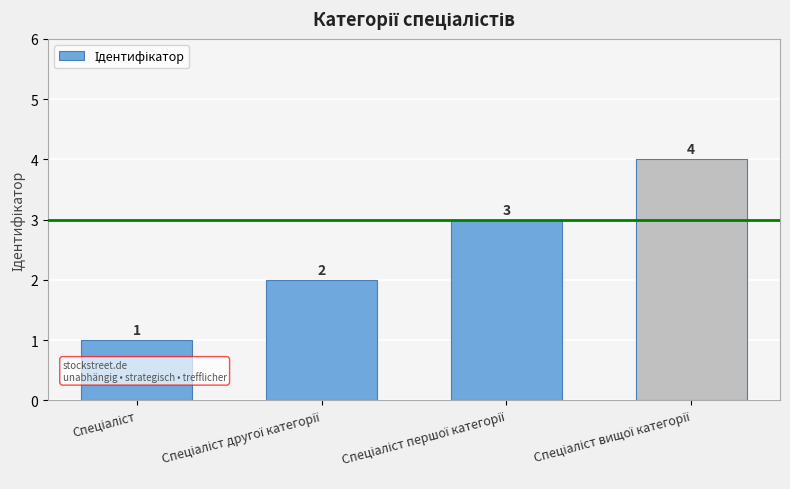

What is the value of the 2nd bar from the left?

2